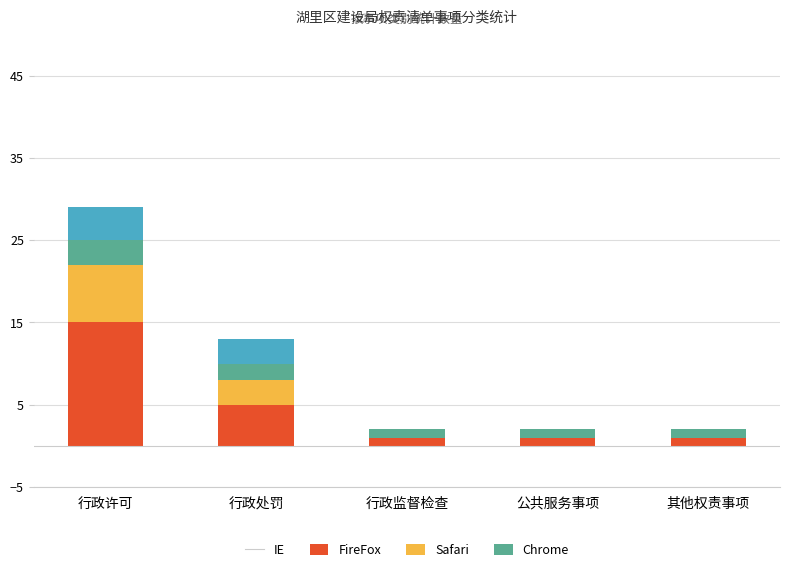

Is it true that IE equals 22 at 行政许可?

False